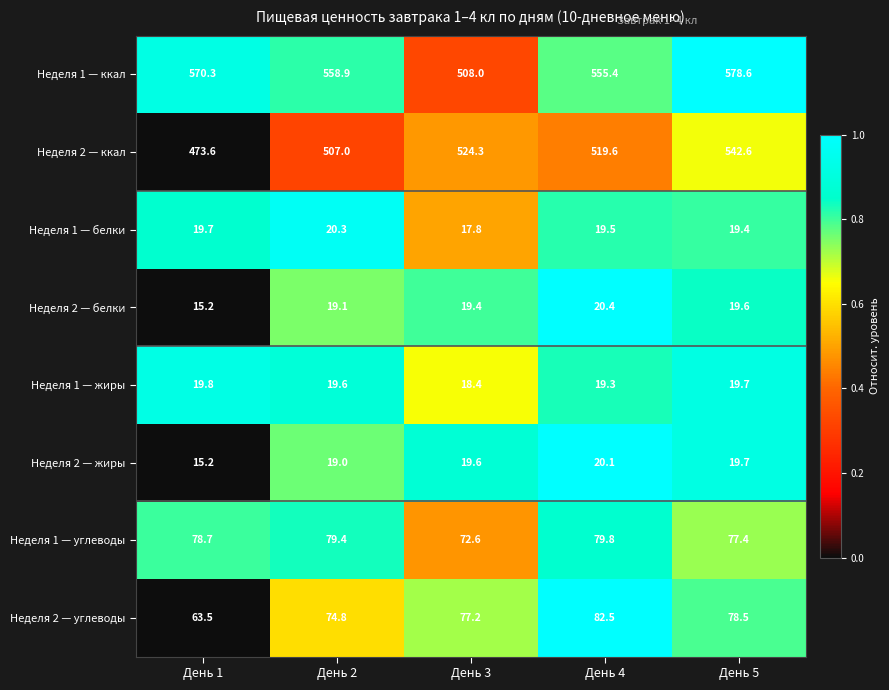

What is the difference between the Неделя 1 — ккал values at День 4 and День 1?

14.9